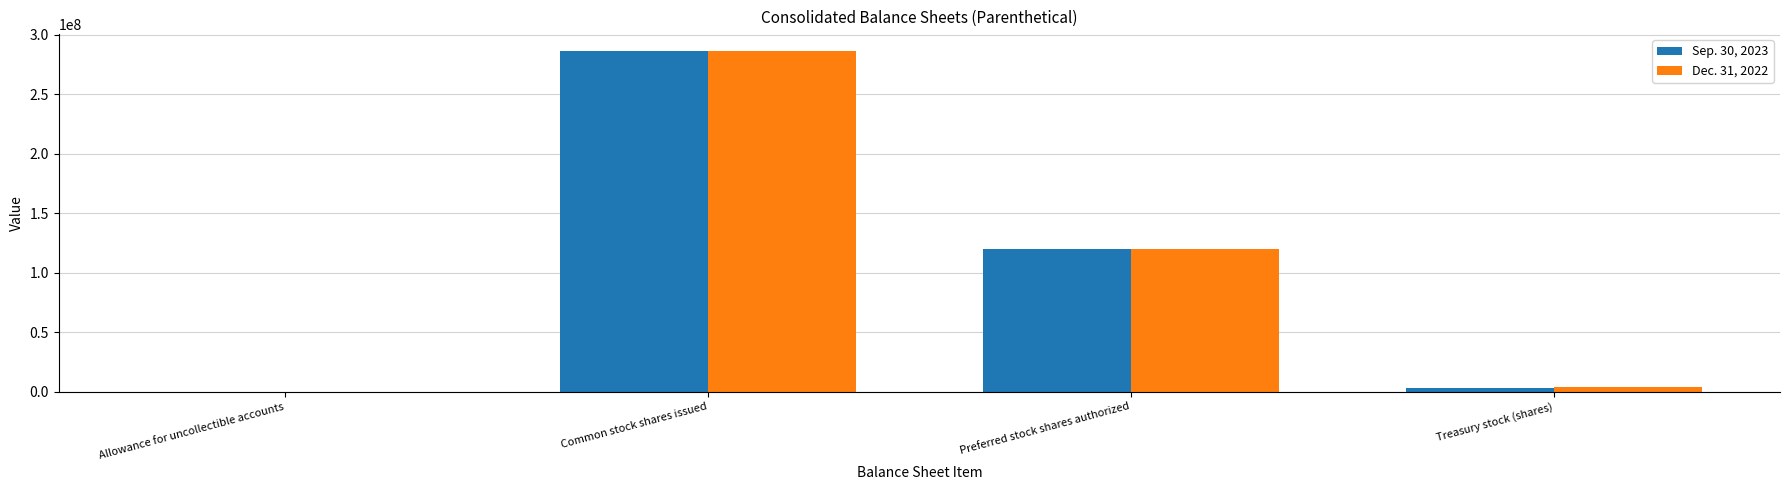

At which category is the sum across all series the highest?

Common stock shares issued